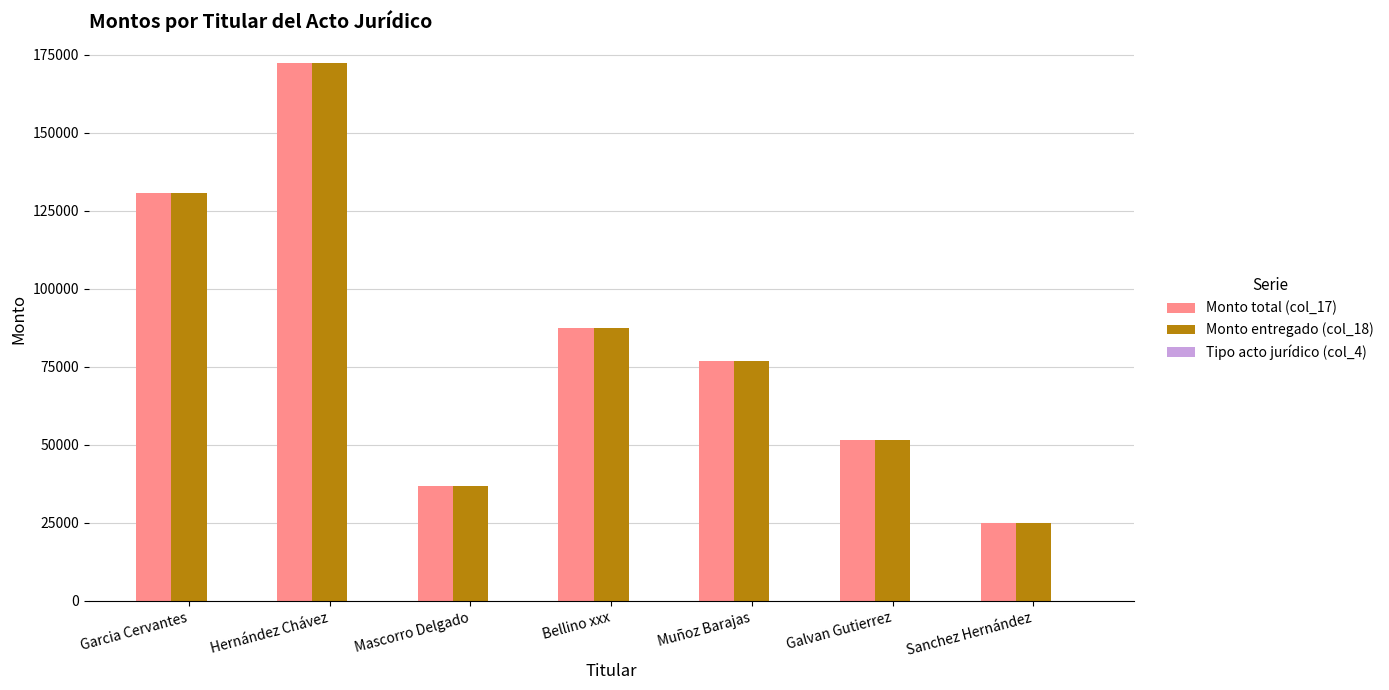

At which category is the sum across all series the highest?

Hernández Chávez